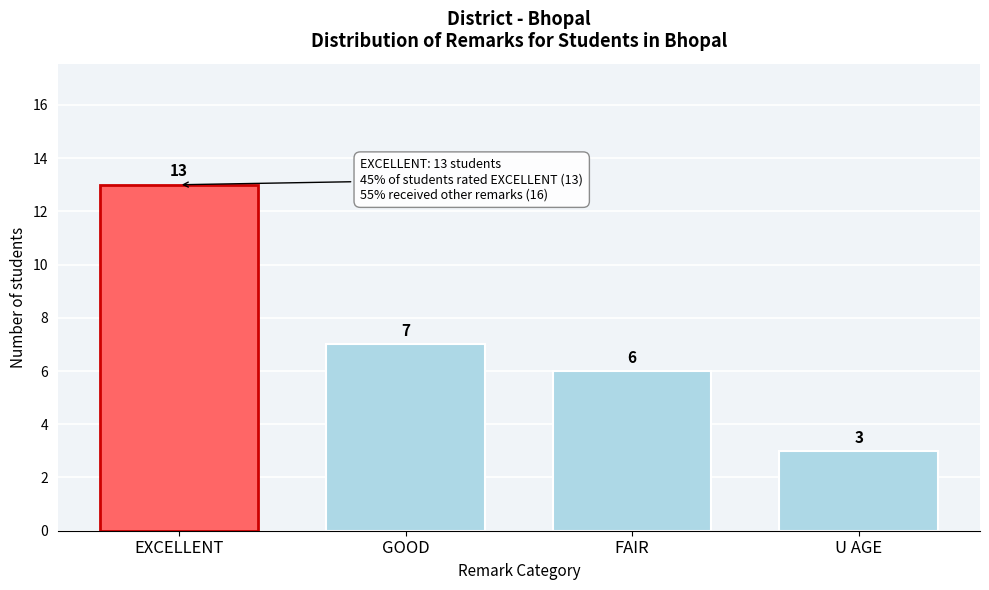

Reading left to right, extract all data points from this chart.

EXCELLENT=13	GOOD=7	FAIR=6	U AGE=3